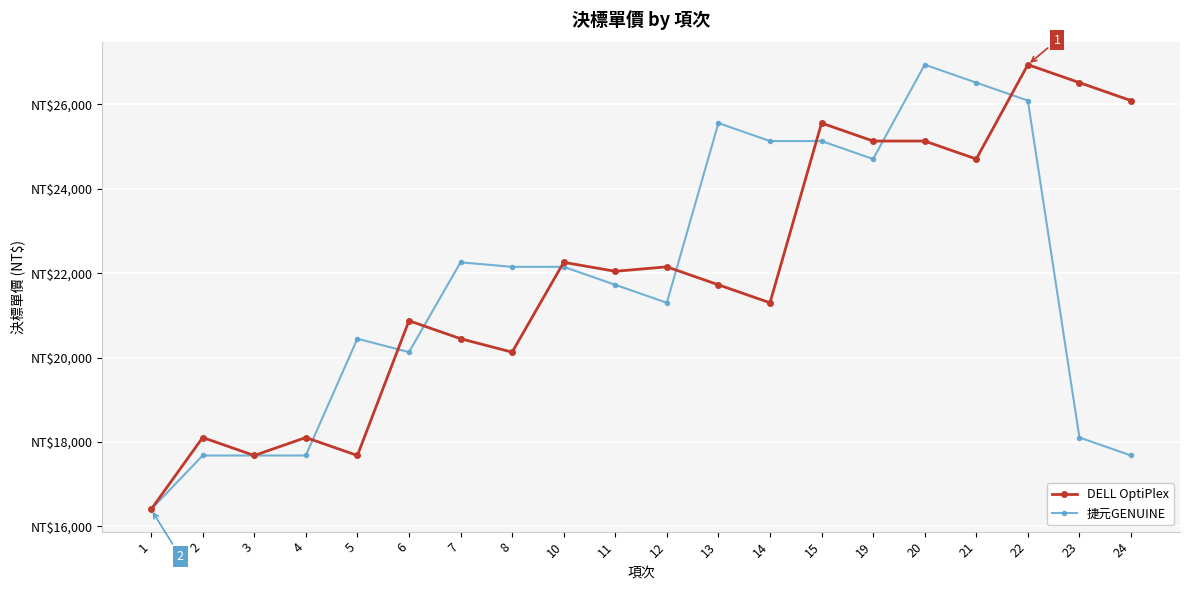

Rank the series by their average value, from highest to lowest.

DELL OptiPlex, 捷元GENUINE